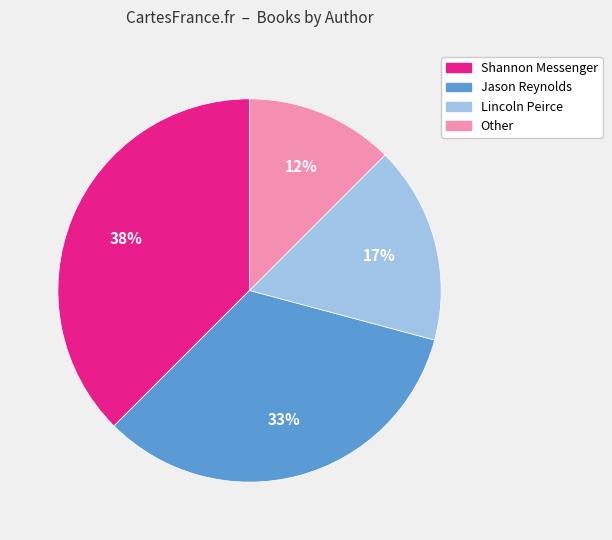

Which has a higher value, Jason Reynolds or Shannon Messenger?

Shannon Messenger